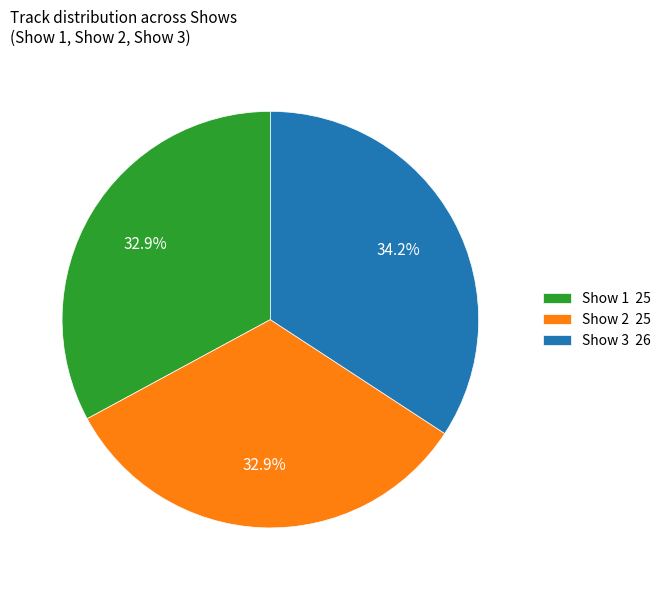

To the nearest percent, what percentage of the pie is Show 2?

33%